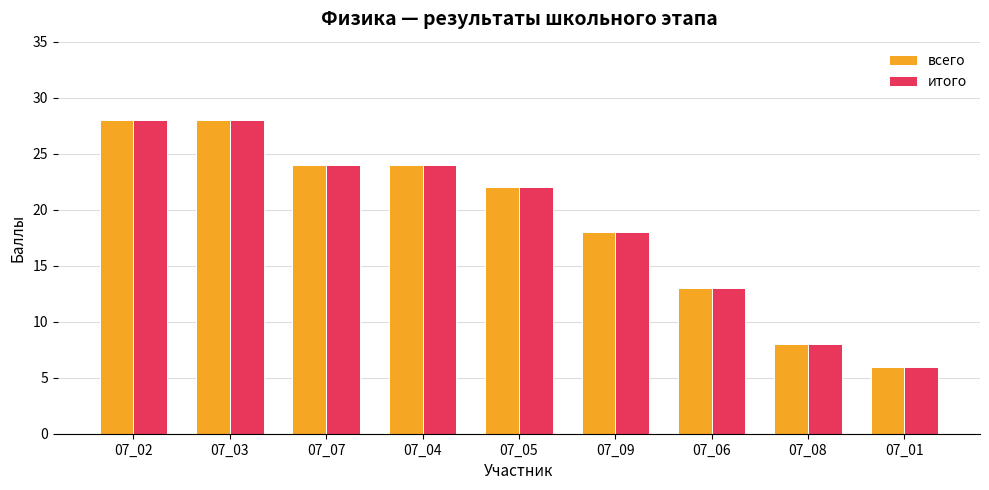

At how many categories does at least one series exceed 11?

7